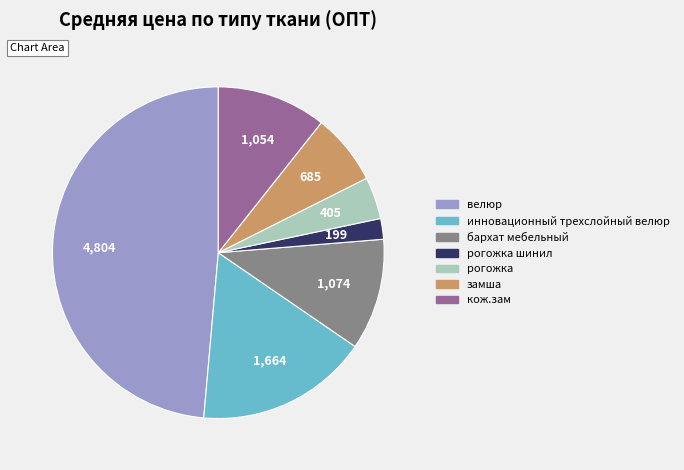

Approximately how many times larger is the value at инновационный трехслойный велюр compared to рогожка?

4.1